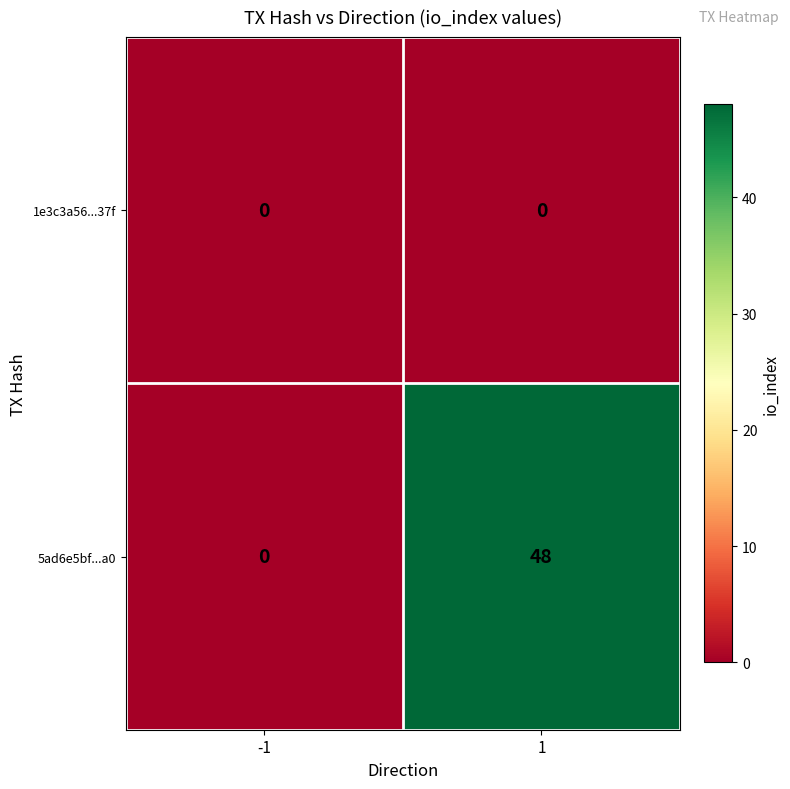

Reading left to right, what are all the values shown in this chart?

1e3c3a56...37f: 0	0
5ad6e5bf...a0: 0	48